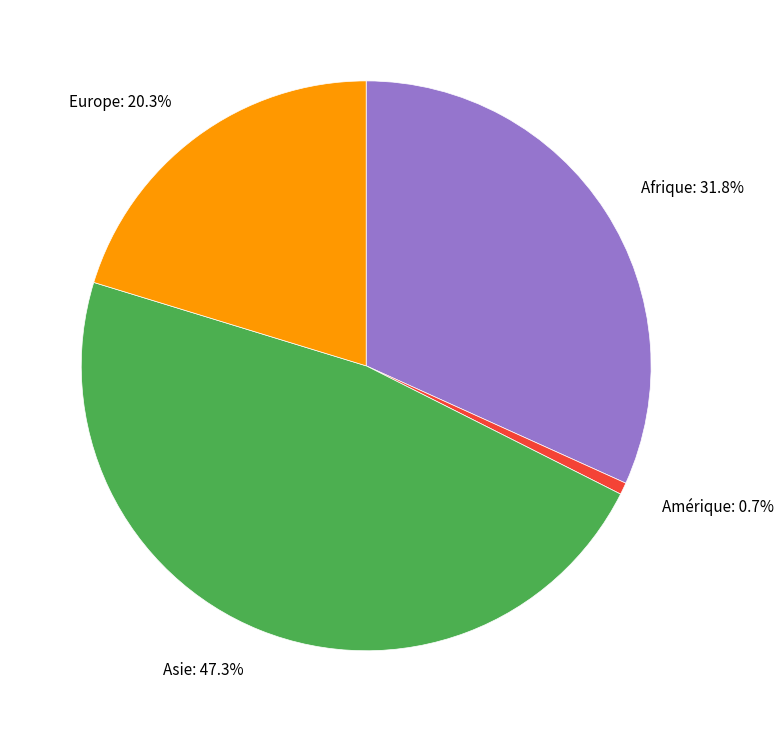

Rank the categories by value from lowest to highest.

Amérique: 0.7%, Europe: 20.3%, Afrique: 31.8%, Asie: 47.3%